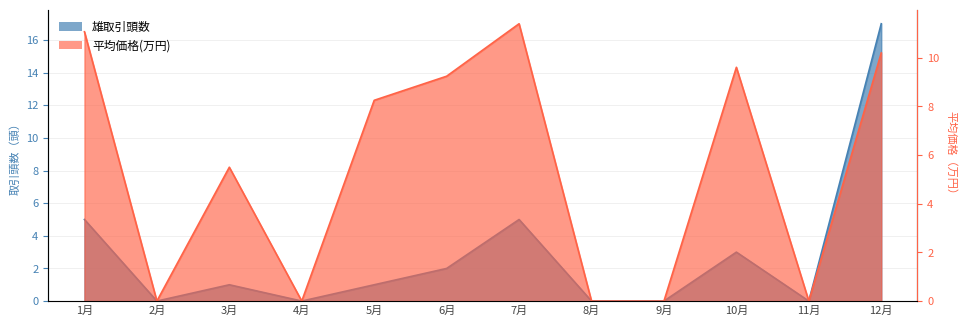

Reading left to right, transcribe all the data shown in this chart.

雄取引頭数: 5.0	0.0	1.0	0.0	1.0	2.0	5.0	0.0	0.0	3.0	0.0	17.0
平均価格(万円): 11.1	0.0	5.5	0.0	8.2	9.2	11.4	0.0	0.0	9.6	0.0	10.2